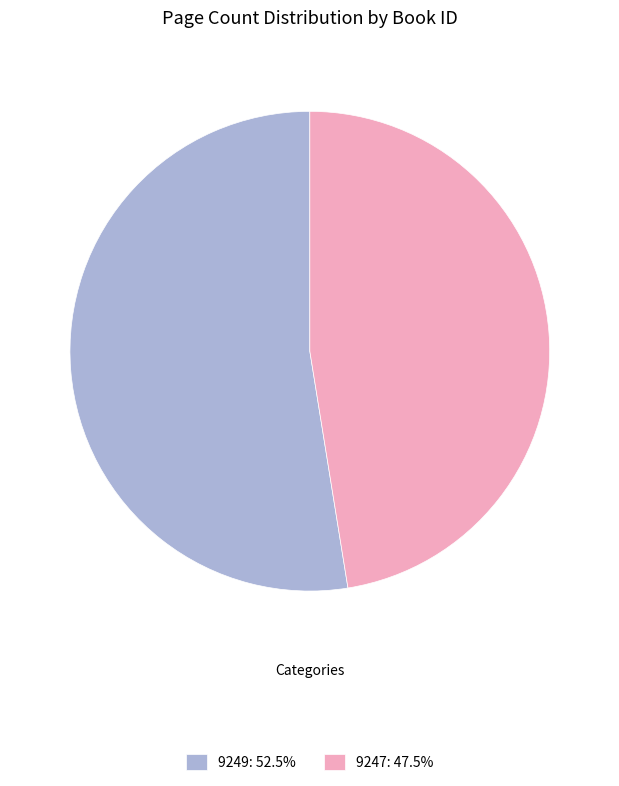

Rank the categories by value from highest to lowest.

9249, 9247